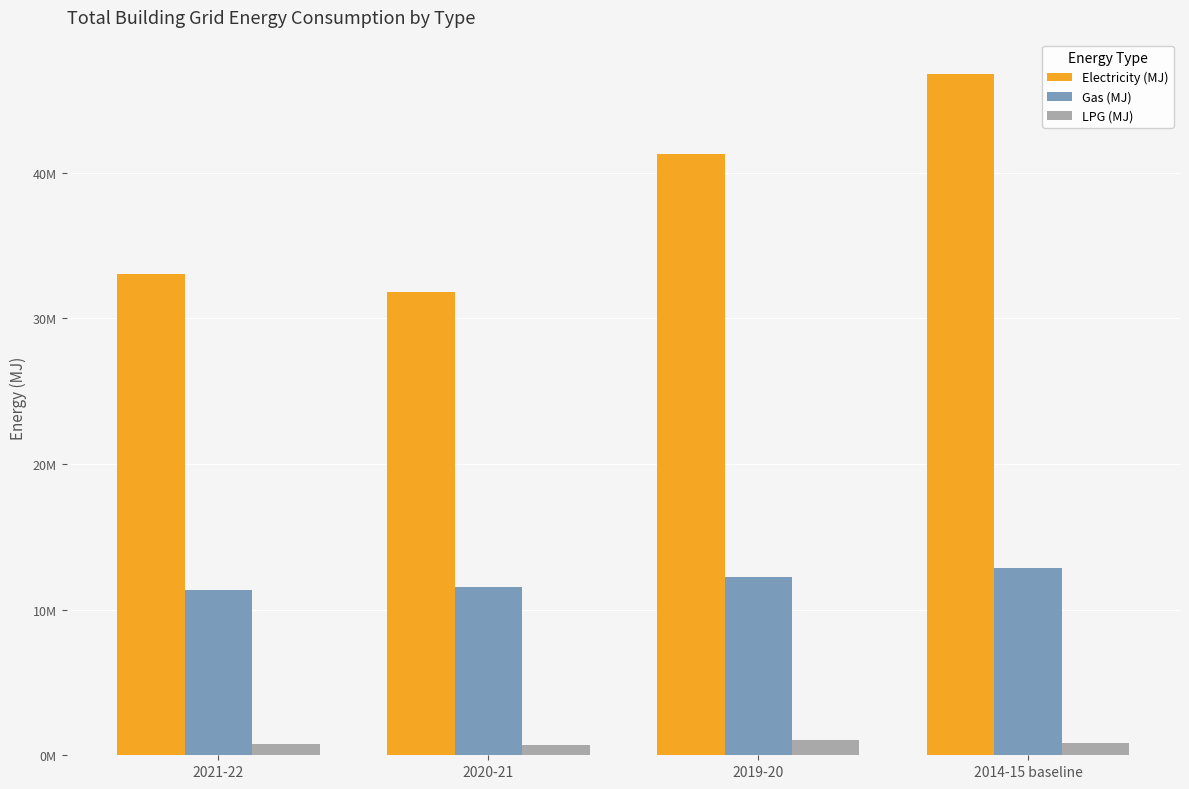

Rank the series at 2014-15 baseline from lowest to highest value.

LPG (MJ), Gas (MJ), Electricity (MJ)